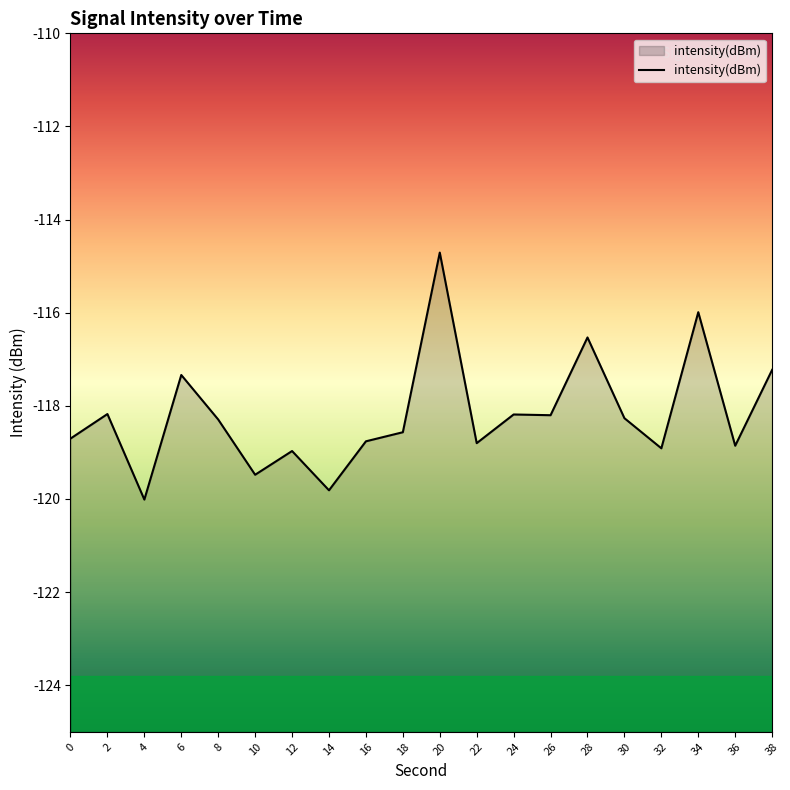

Rank the categories by value from highest to lowest.

20, 34, 28, 38, 6, 2, 24, 26, 30, 8, 18, 0, 16, 22, 36, 32, 12, 10, 14, 4